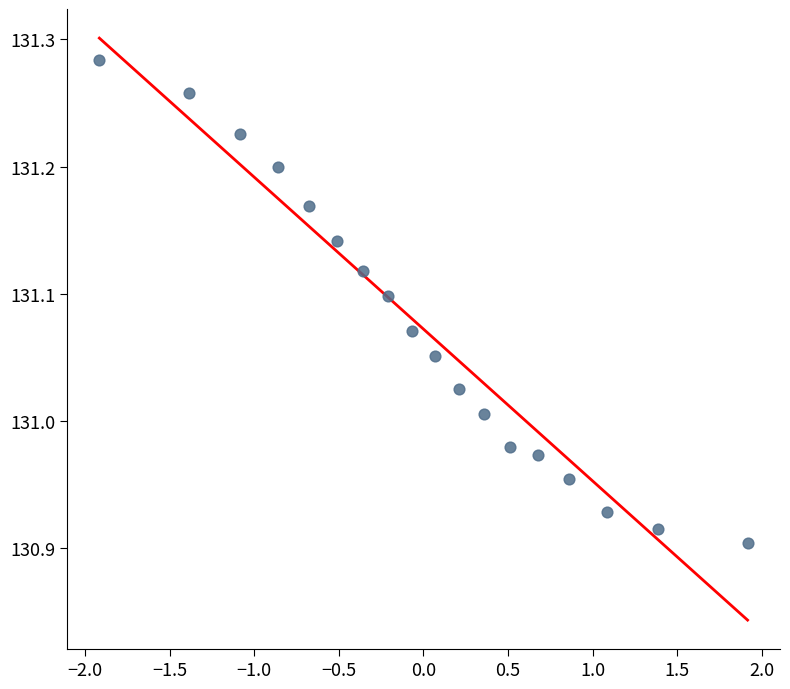

What is the range of Y values (max minus min)?

0.4